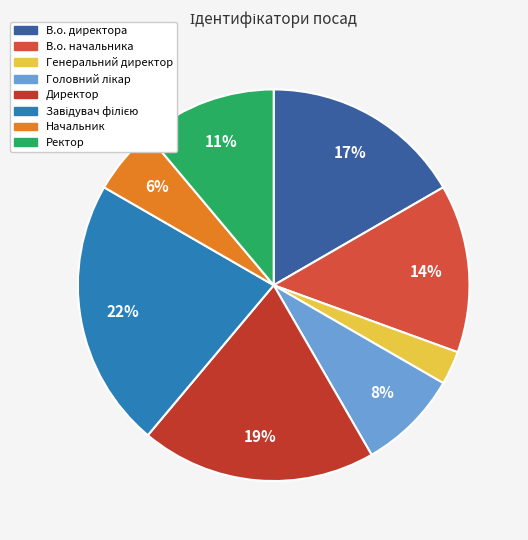

What percentage is the Директор slice, to the nearest percent?

19%